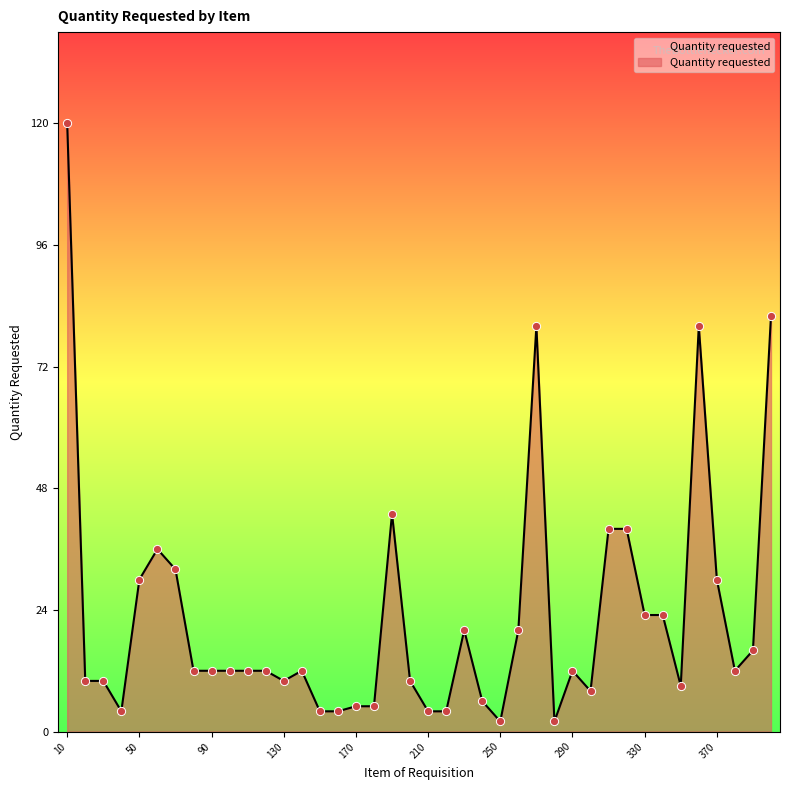

What is the greatest value displayed?

120